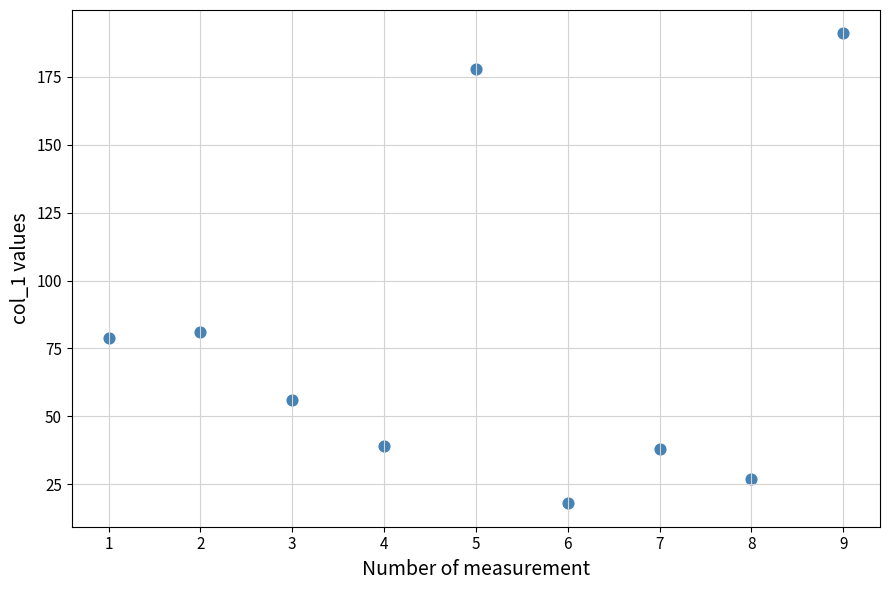

What Y value in the scatter plot is closest to 104?

81